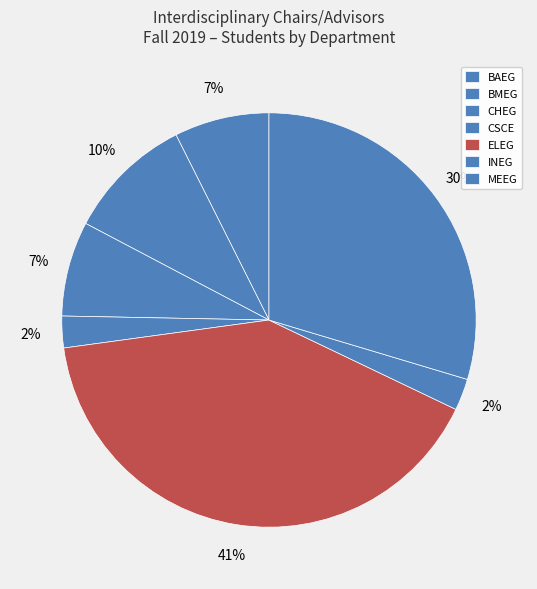

True or false: ELEG accounts for 52% of the total.

False